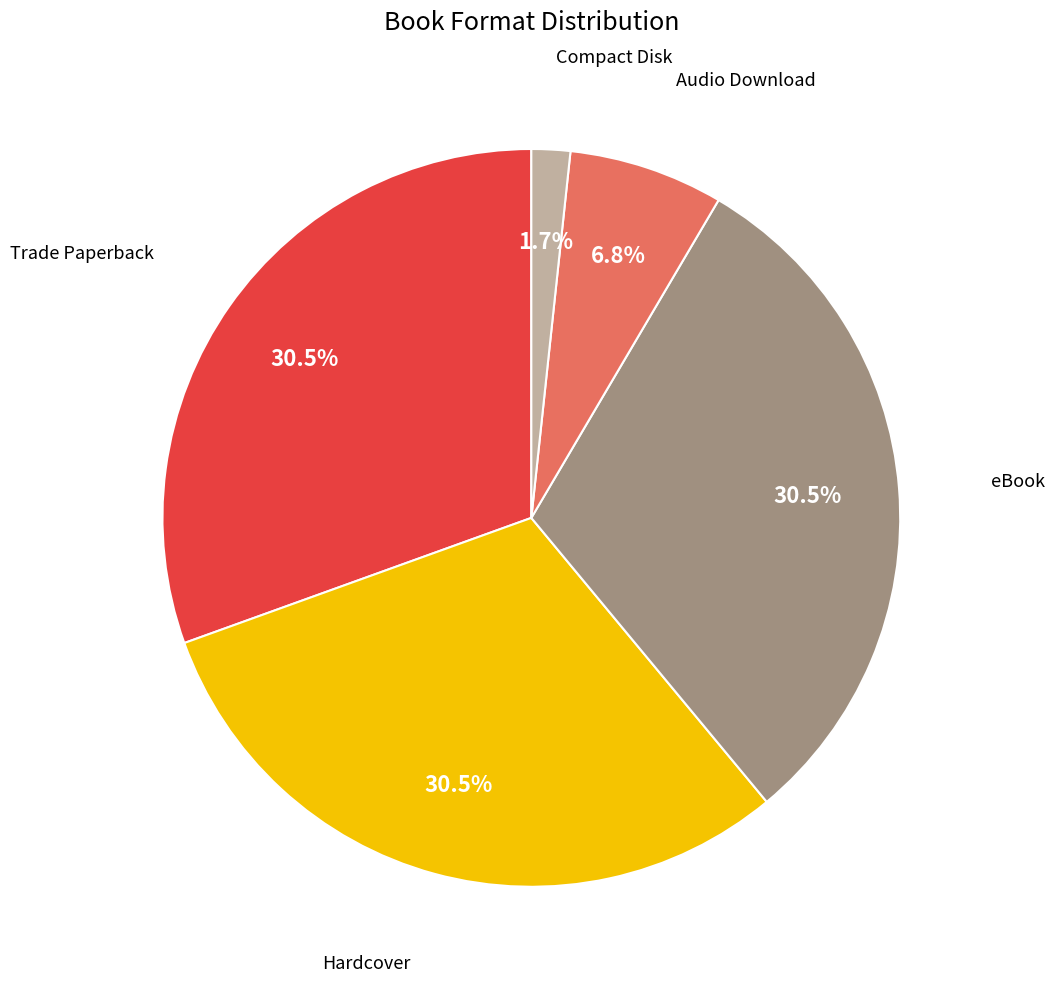

Which slice is the smallest?

Compact Disk